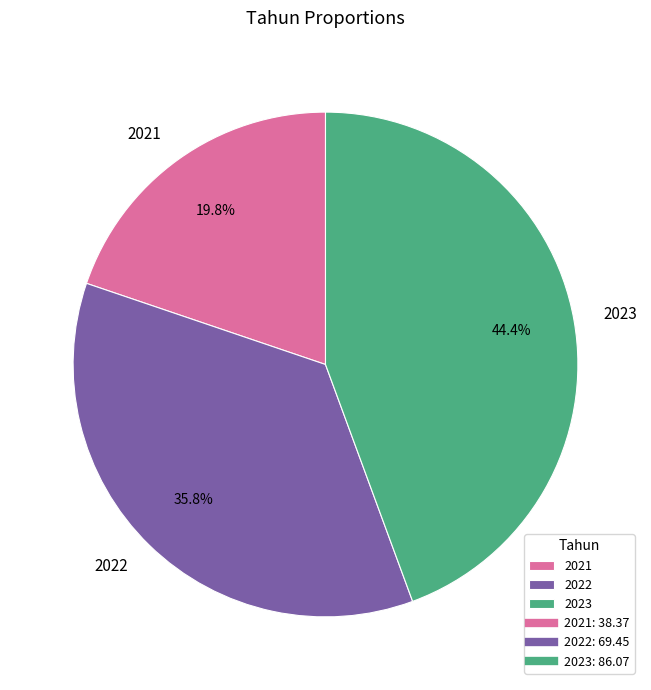

To the nearest percent, what portion does 2021 represent?

20%